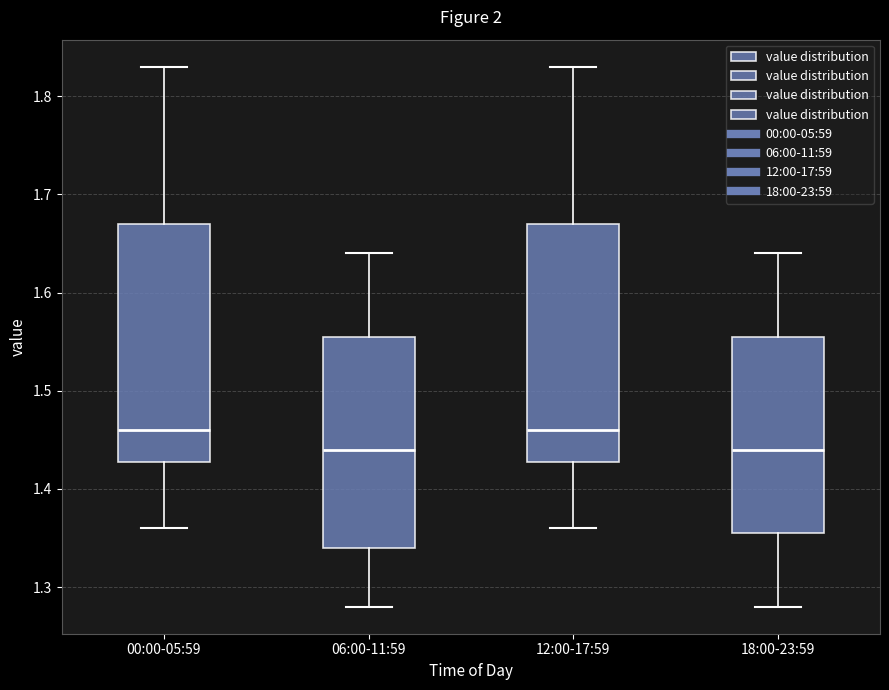

Reading left to right, transcribe this box plot: for each box, give where its median line is, the range the box spans, and where its two whiskers end, as read against the y-axis. The values are not printed on the chart, so give them approximately, as read against the axis.

00:00-05:59: median 1.46, box 1.43 to 1.67, whiskers 1.36 to 1.83
06:00-11:59: median 1.44, box 1.34 to 1.56, whiskers 1.28 to 1.64
12:00-17:59: median 1.46, box 1.43 to 1.67, whiskers 1.36 to 1.83
18:00-23:59: median 1.44, box 1.36 to 1.56, whiskers 1.28 to 1.64